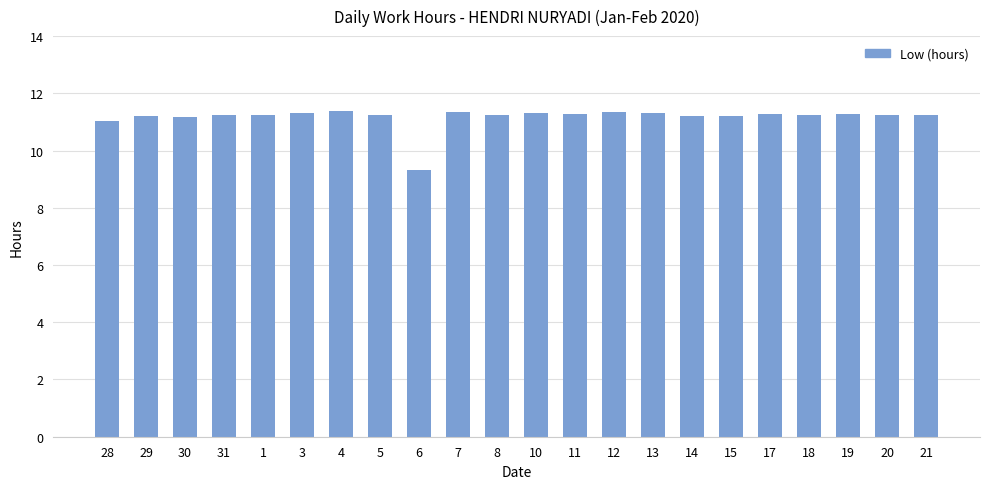

The chart shows a value of 11.2 at 29. True or false?

True